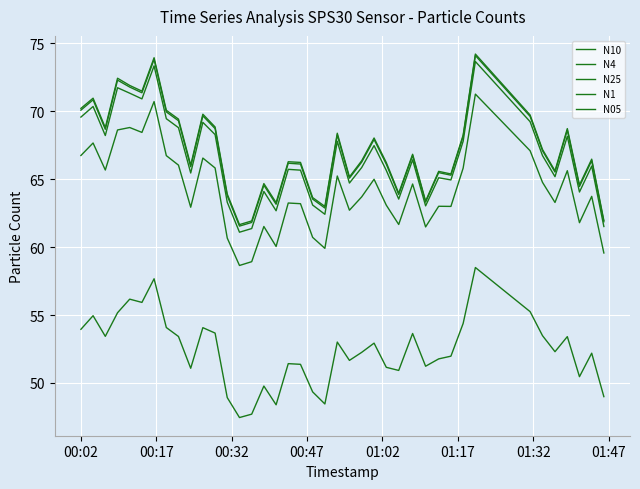

Does the chart have visible grid lines?

Yes